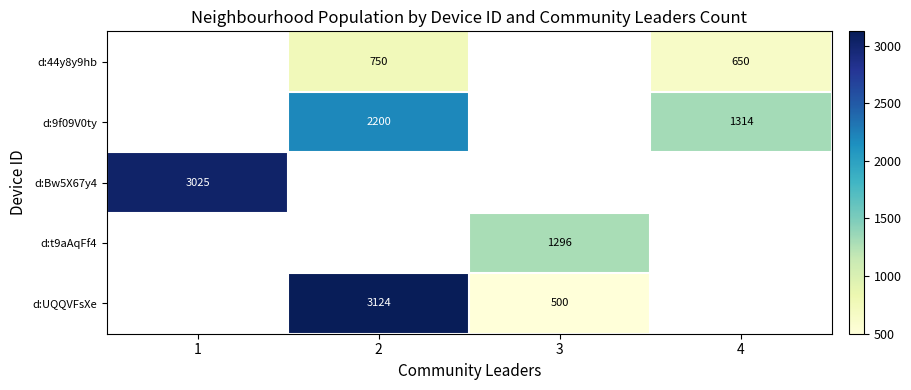

The value of d:UQQVFsXe at 2 is 1378. True or false?

False